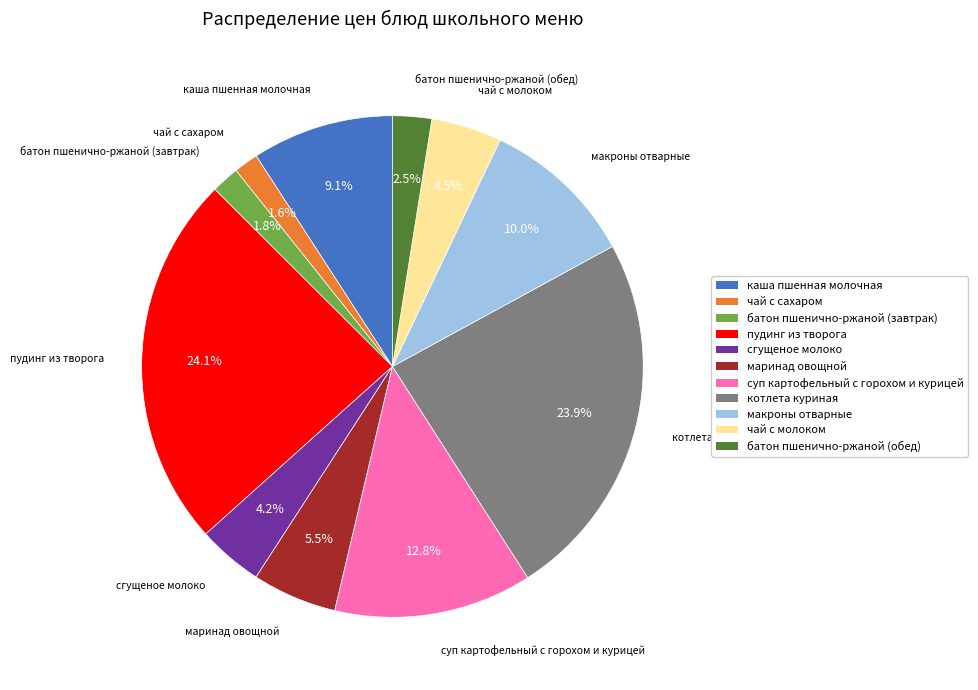

What is the ratio of the value at маринад овощной to the value at чай с молоком?

1.2